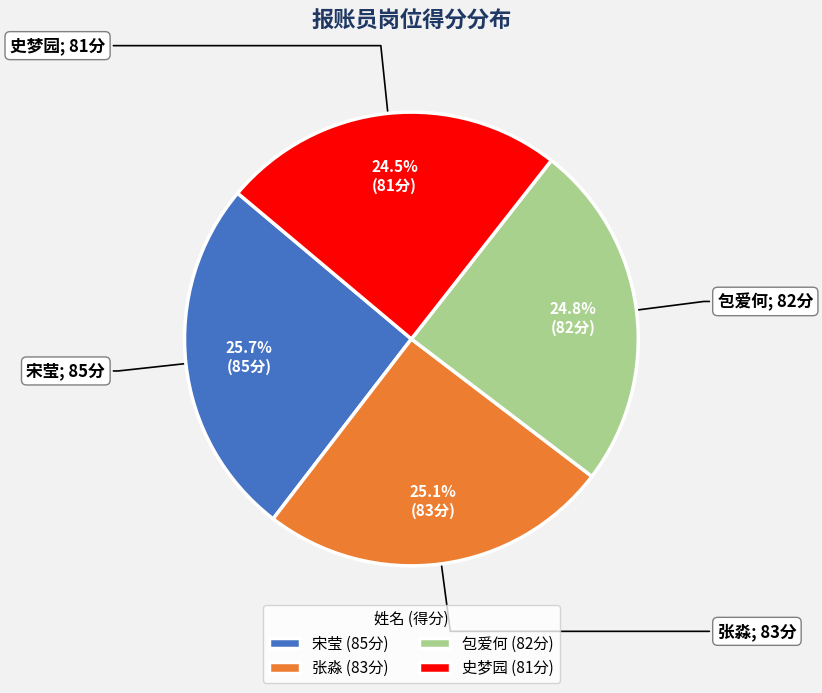

Does 张淼 (83分) account for over 50% of the chart?

No